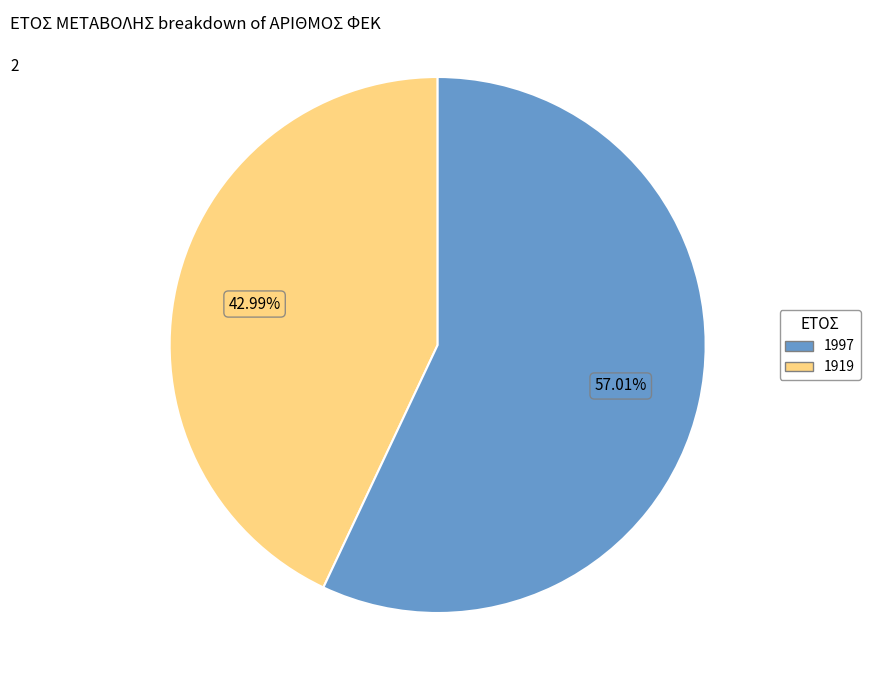

How many segments does this pie chart have?

2